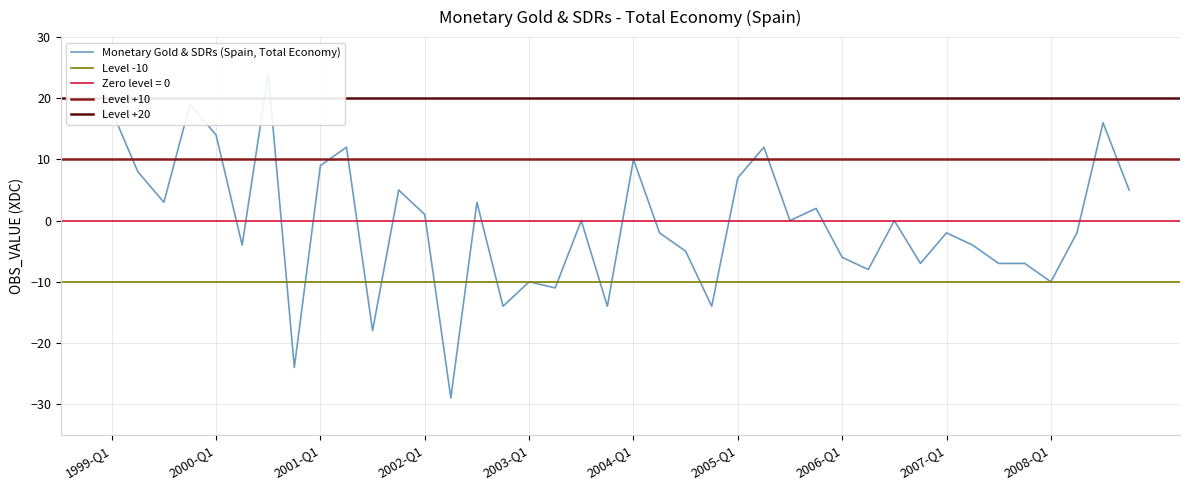

Between 2001-Q2 and 2000-Q1, which is larger?

2000-Q1